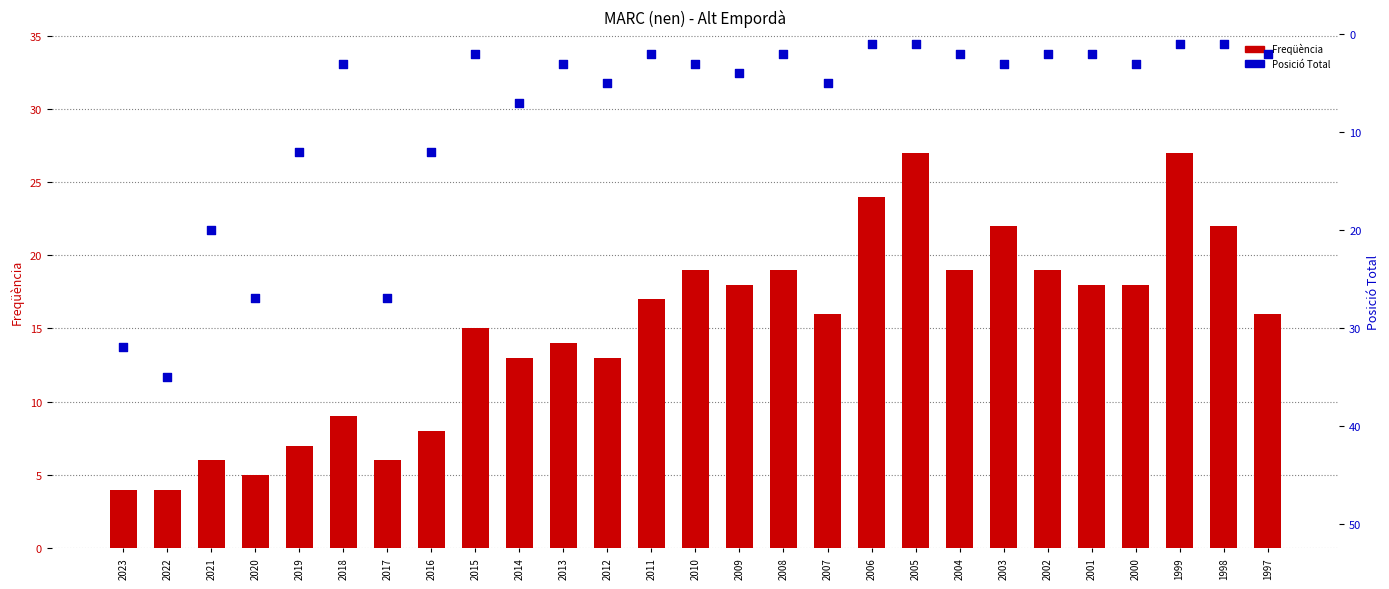

Which series reaches the maximum Y coordinate?

Posició Total